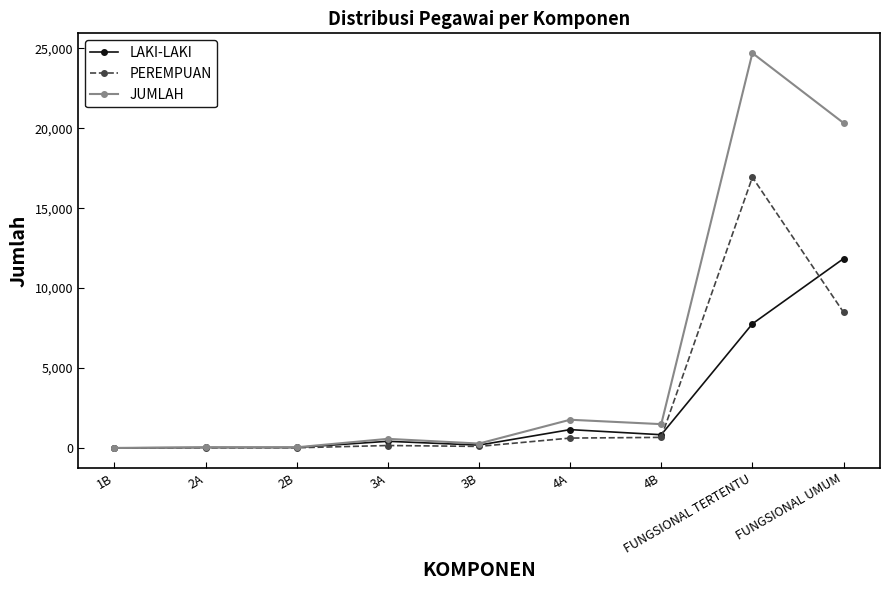

Which series changed the most between 1B and FUNGSIONAL UMUM?

JUMLAH